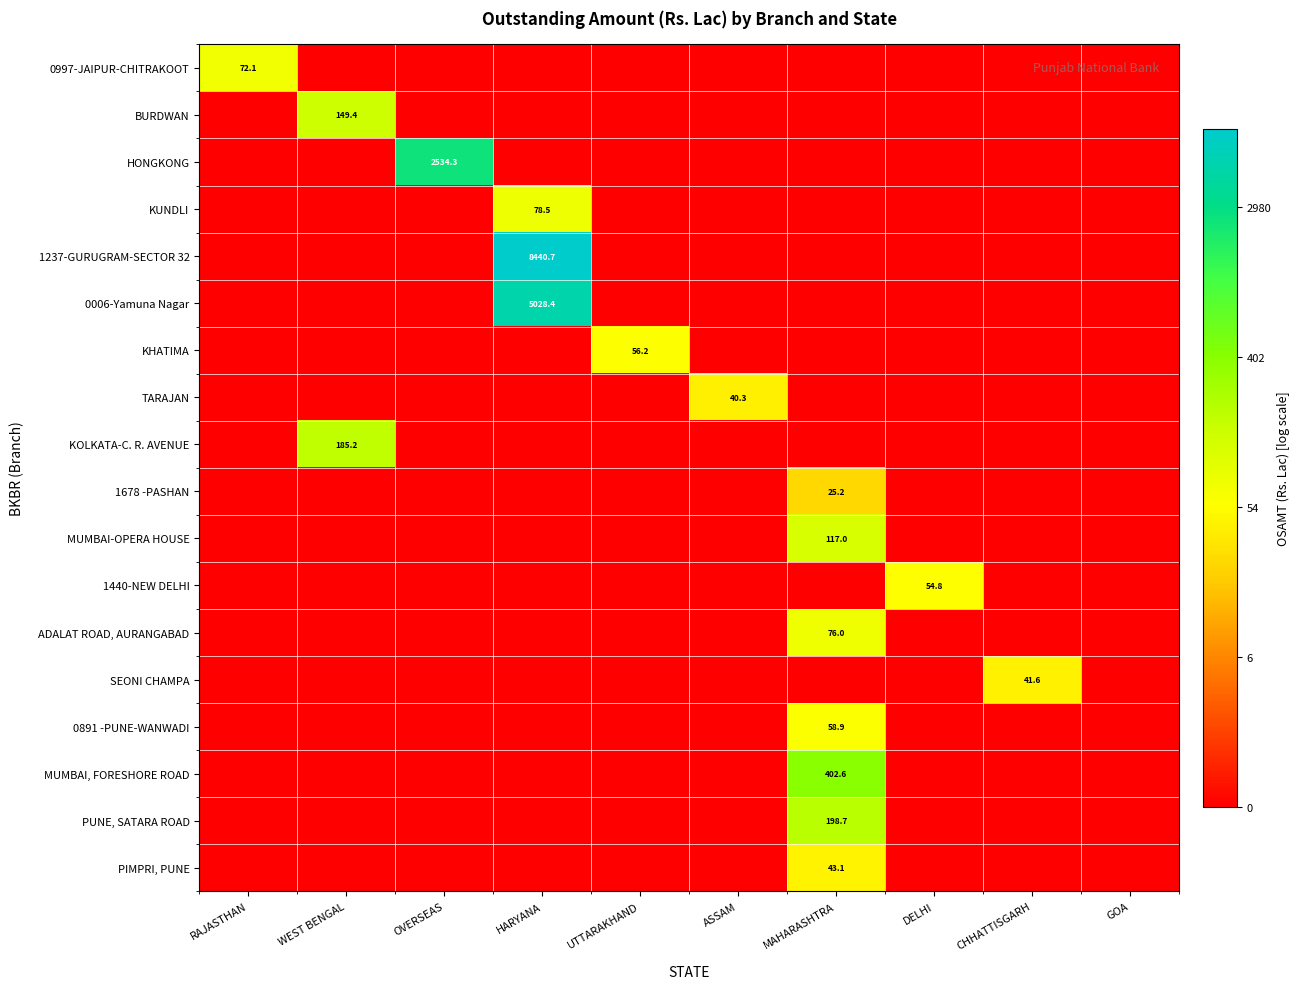

The KOLKATA-C. R. AVENUE series shows 281.3 at WEST BENGAL. True or false?

False